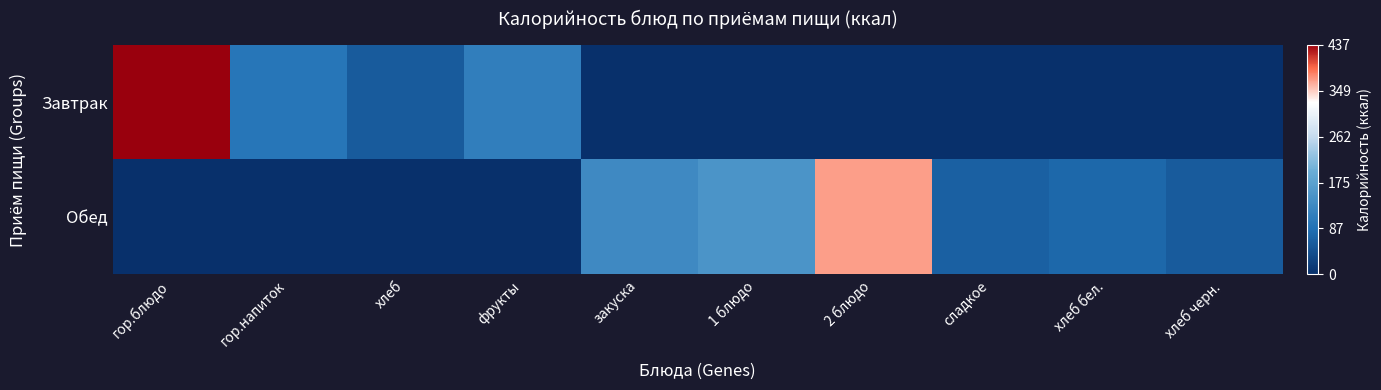

Which series has the largest range (max minus min)?

Завтрак